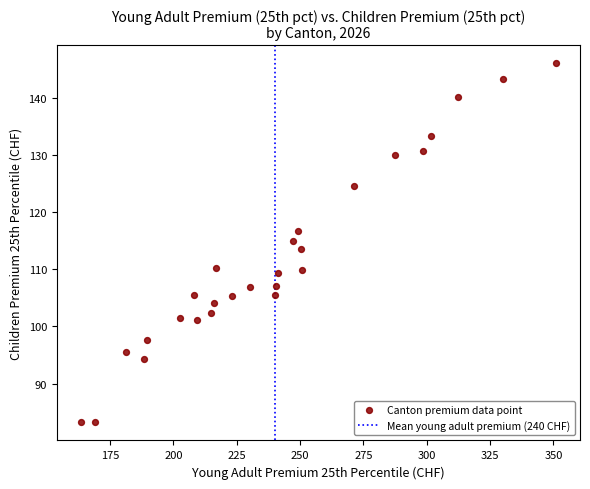

What is the range of Y values (max minus min)?

62.8